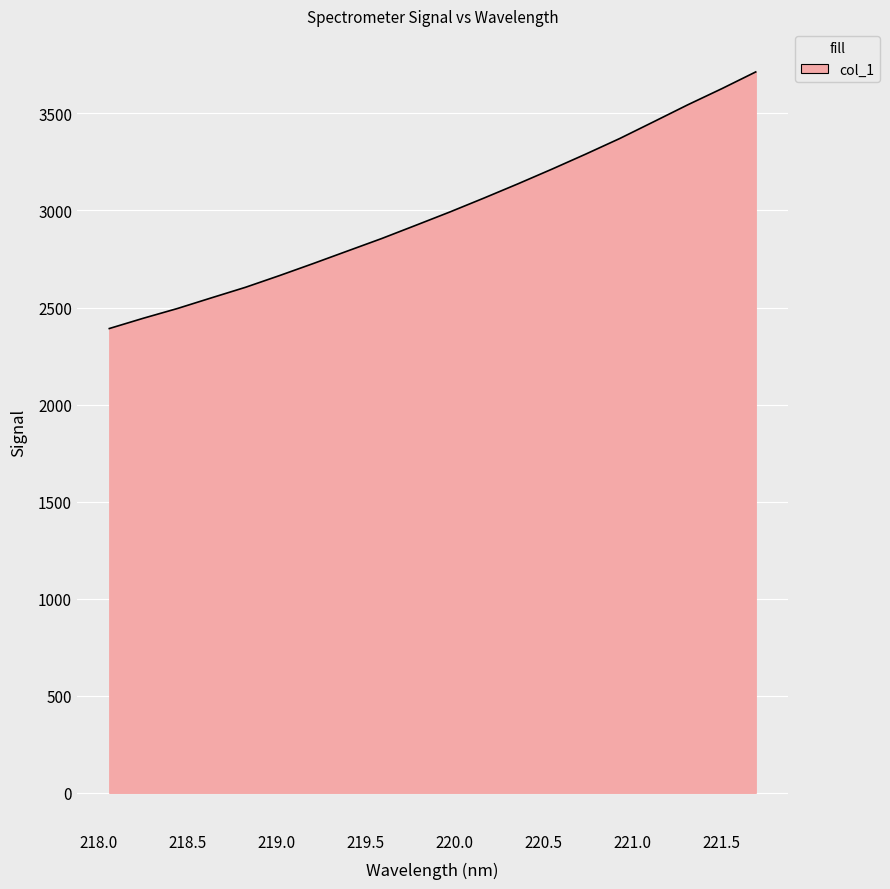

What is the smallest value displayed?

2391.8